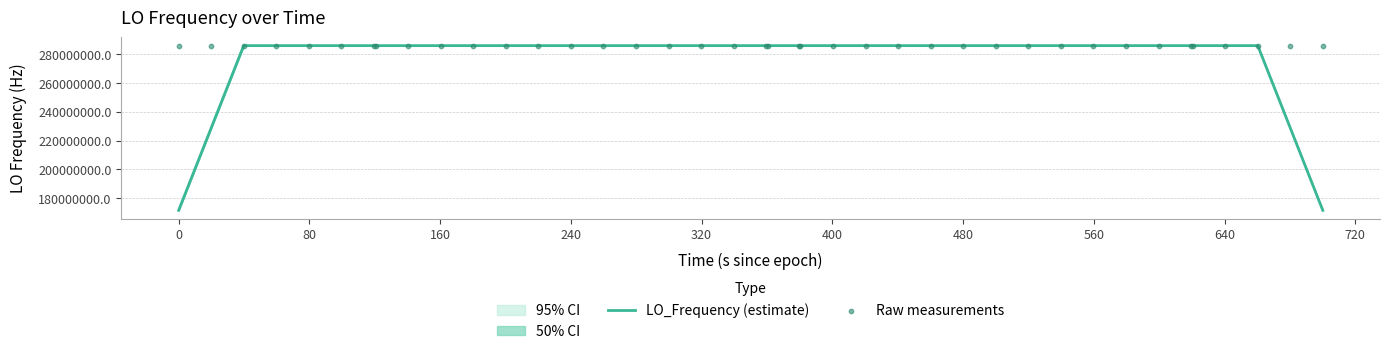

Which series reaches the maximum Y coordinate?

Raw measurements